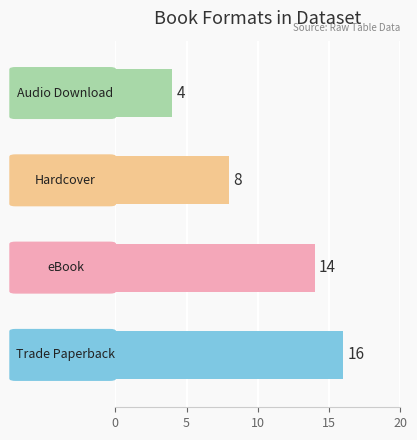

What is the sum of all values?

42